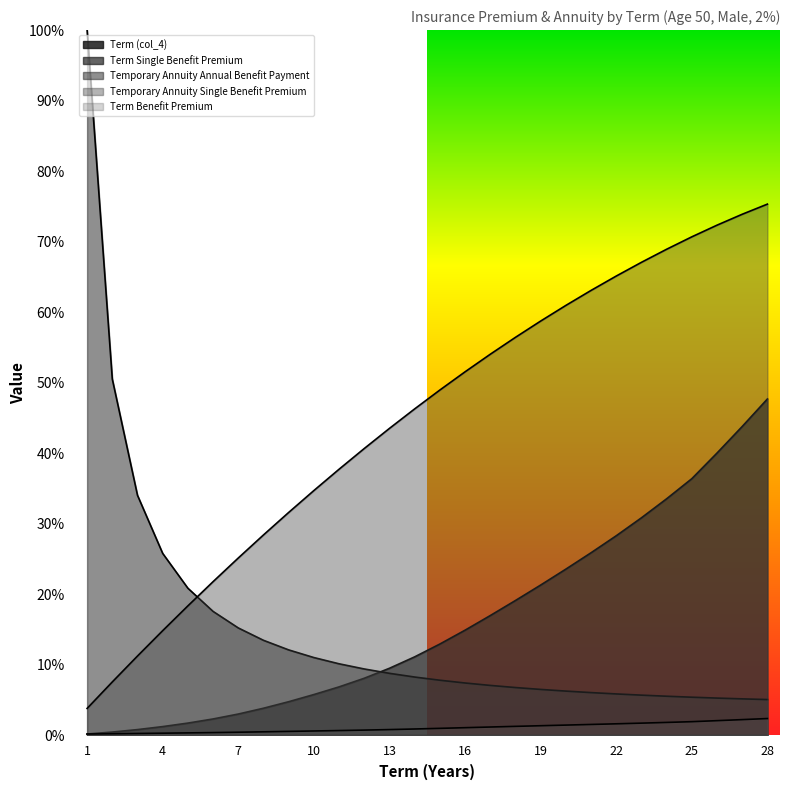

Is it true that Term Single Benefit Premium equals 0.0 at 5?

False